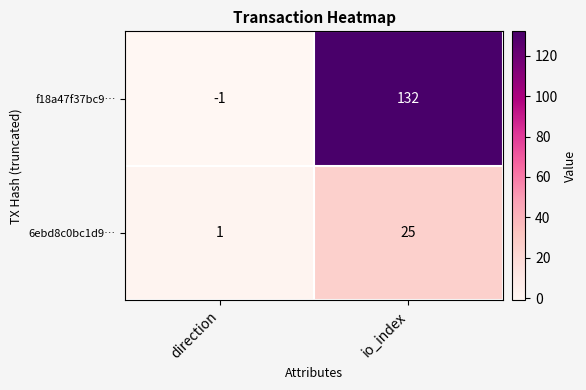

List the labels in order of 6ebd8c0bc1d9… value, largest first.

io_index, direction